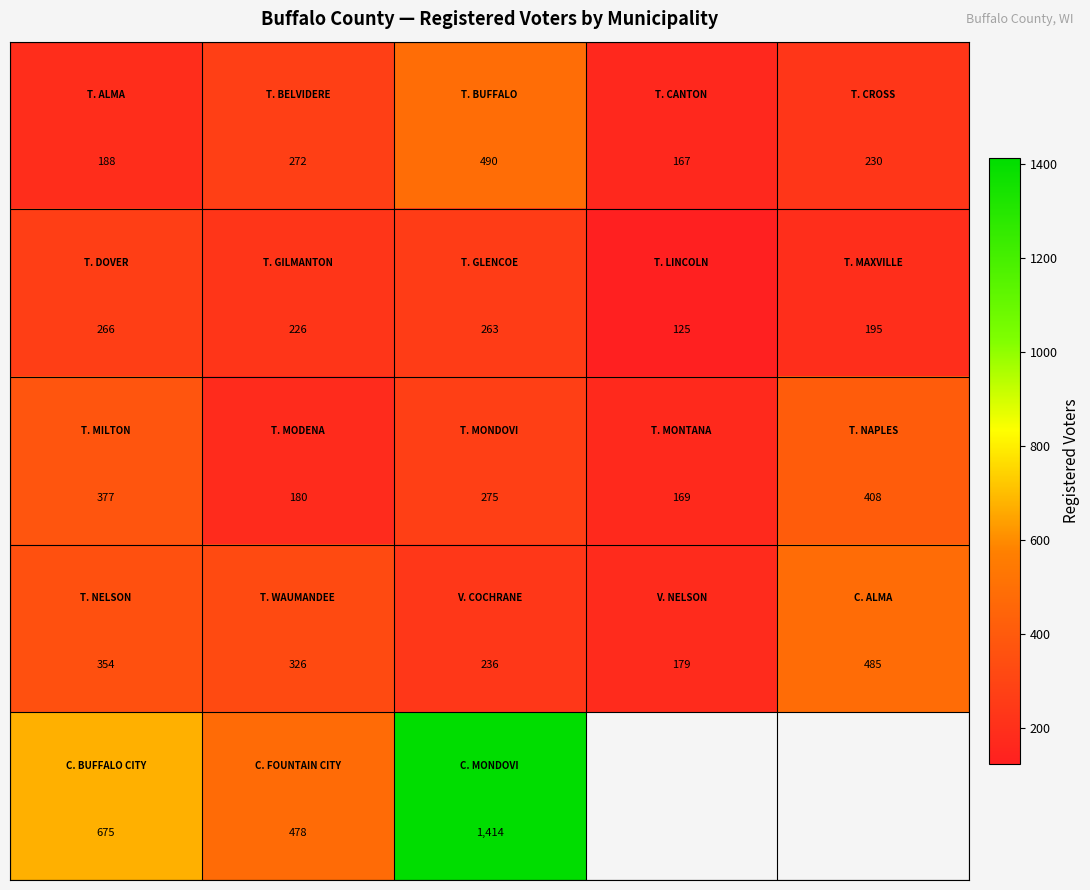

What is the difference between the highest and lowest values at 3?

54.0